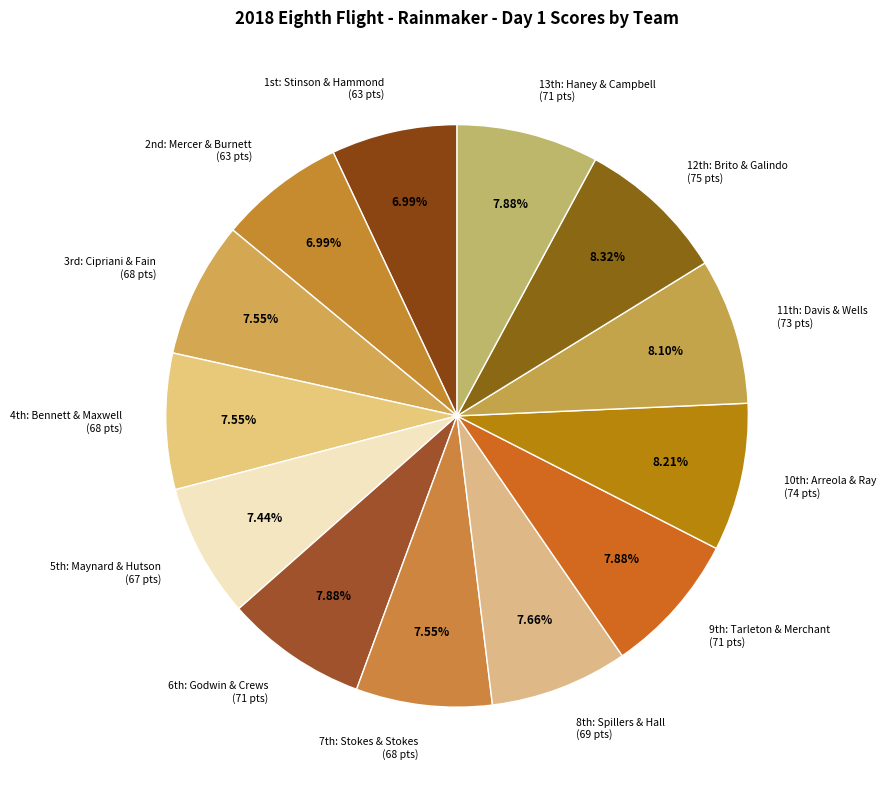

Is there any slice that represents more than half of the pie?

No